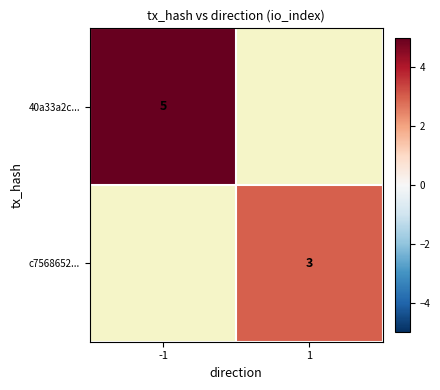

The 40a33a2c... series shows 1.6 at -1. True or false?

False